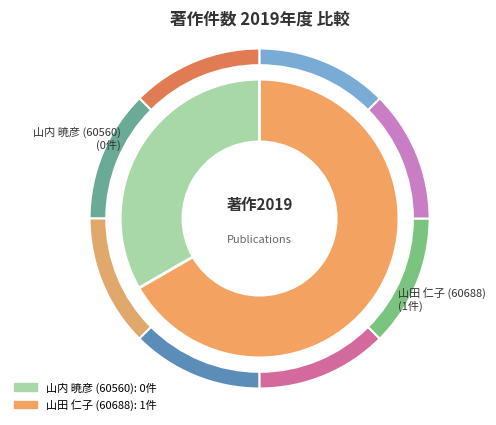

The 山内 暁彦 (60560) slice represents 14% of the pie. True or false?

False